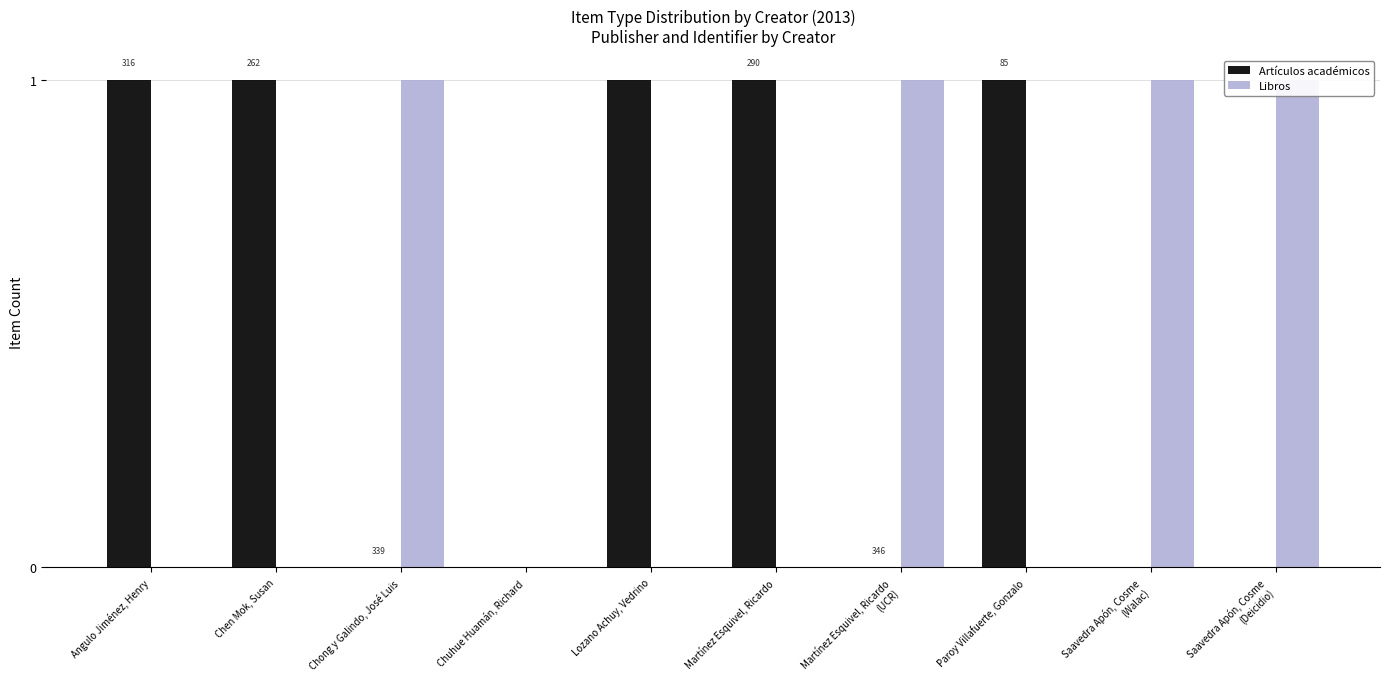

At which category does the chart reach its minimum across all series?

Chong y Galindo, José Luis